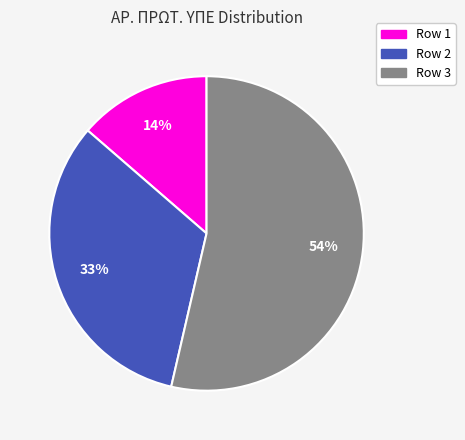

Is there any slice that represents more than half of the pie?

Yes